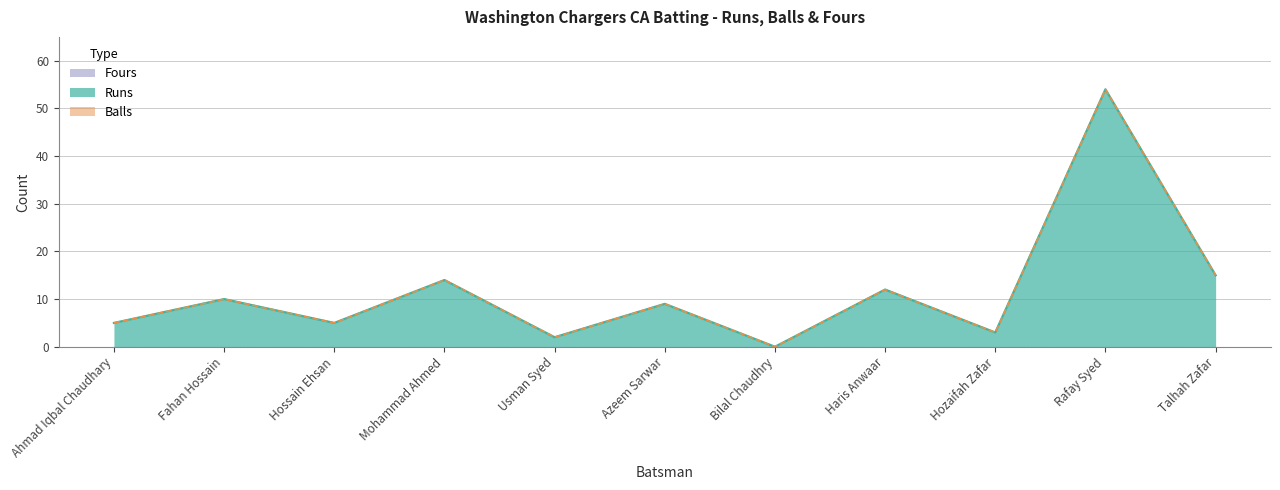

At how many categories does at least one series exceed 48?

1